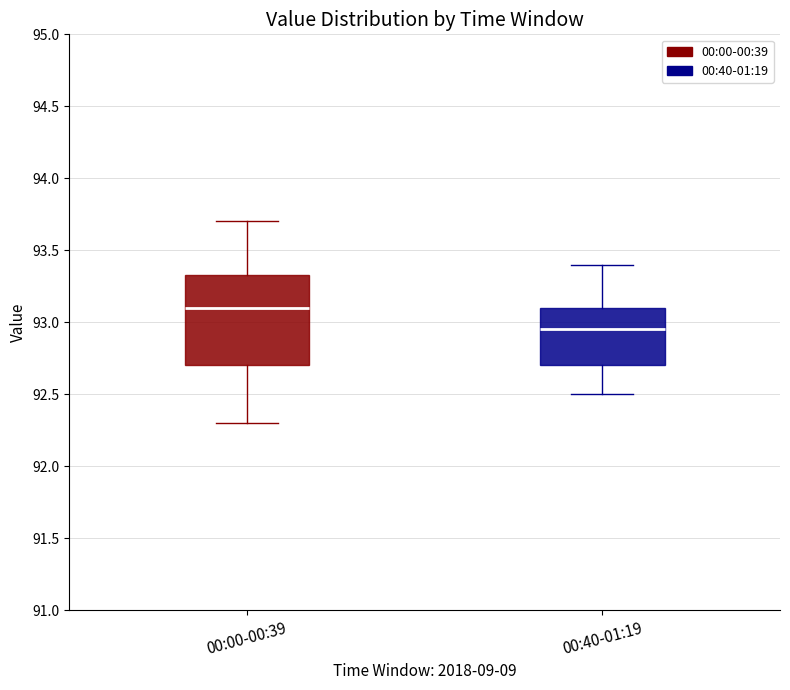

Where is the upper edge of the box for 00:40-01:19 on the y-axis? The values are not printed on the chart, so give them approximately, as read against the axis.

93.10